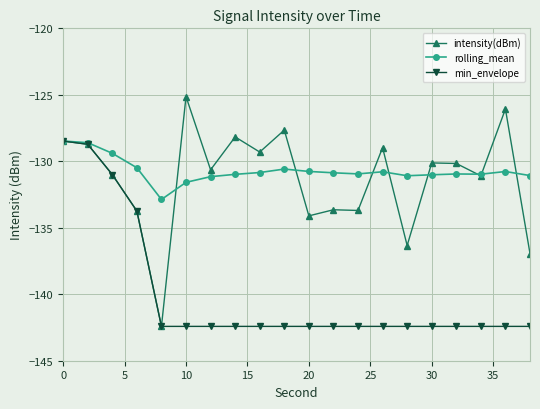

What is the maximum value shown in the chart?

-125.1